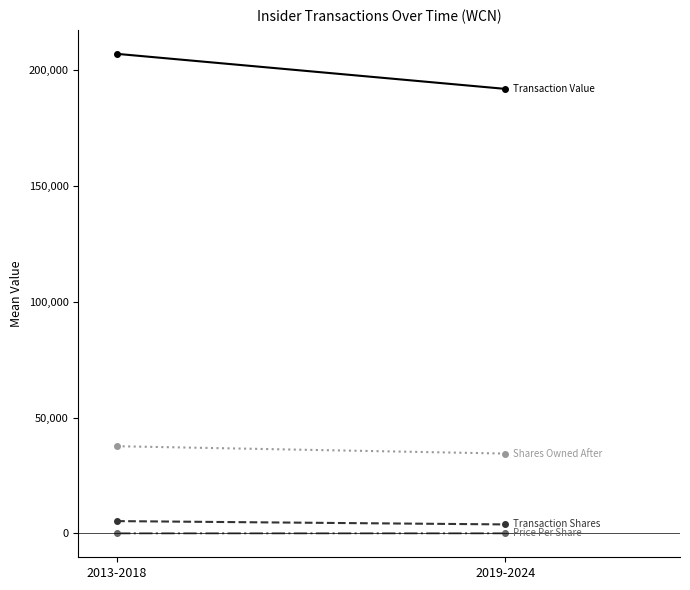

What is the sum of all Price Per Share values?

84.4